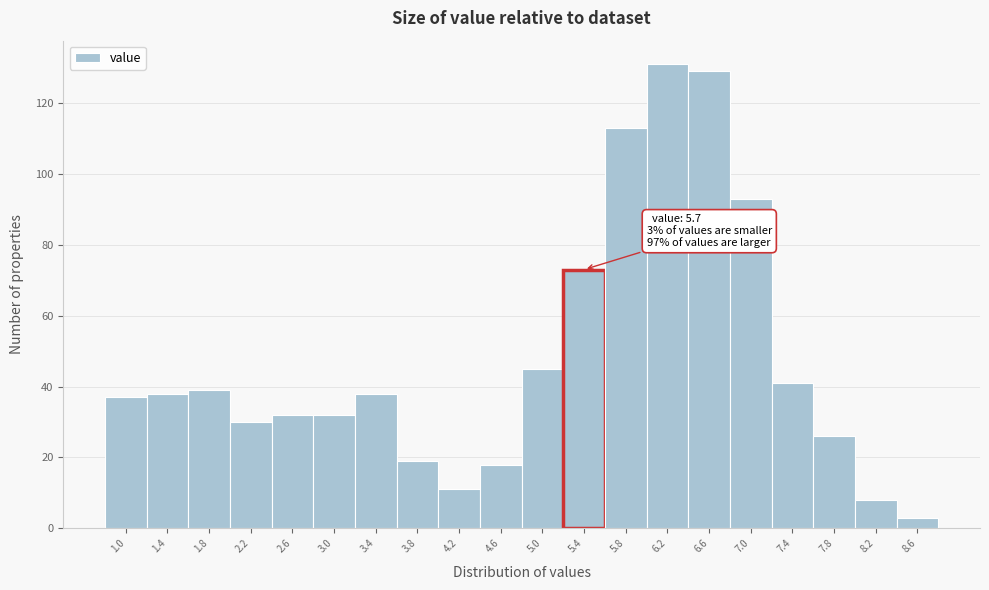

Reading right to left, transcribe all the data shown in this chart.

8.6=3	8.2=8	7.8=26	7.4=41	7.0=93	6.6=129	6.2=131	5.8=113	5.4=73	5.0=45	4.6=18	4.2=11	3.8=19	3.4=38	3.0=32	2.6=32	2.2=30	1.8=39	1.4=38	1.0=37